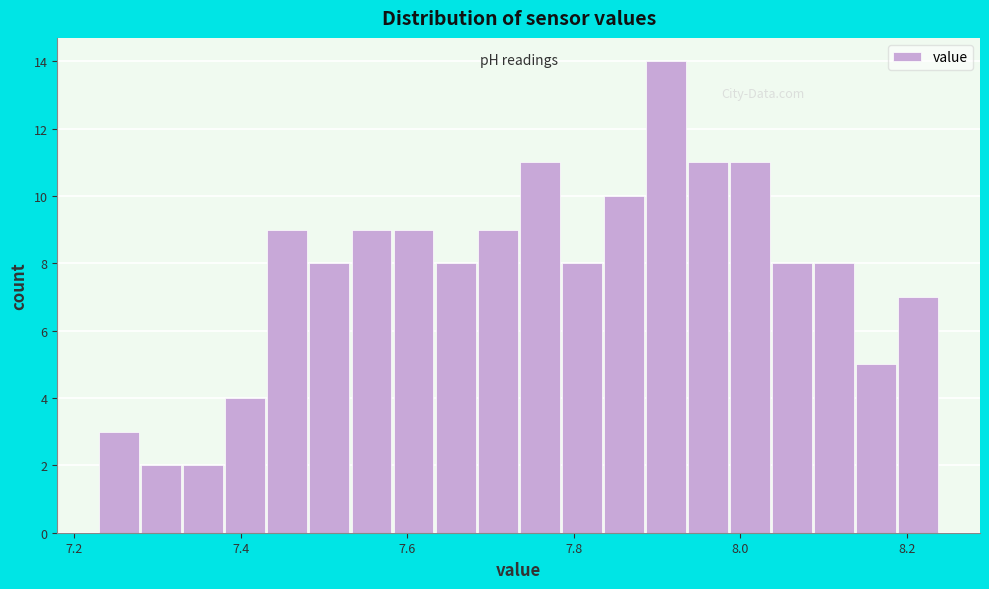

Read against the x-axis, roughly where is the centre of the tallest bar?

7.92